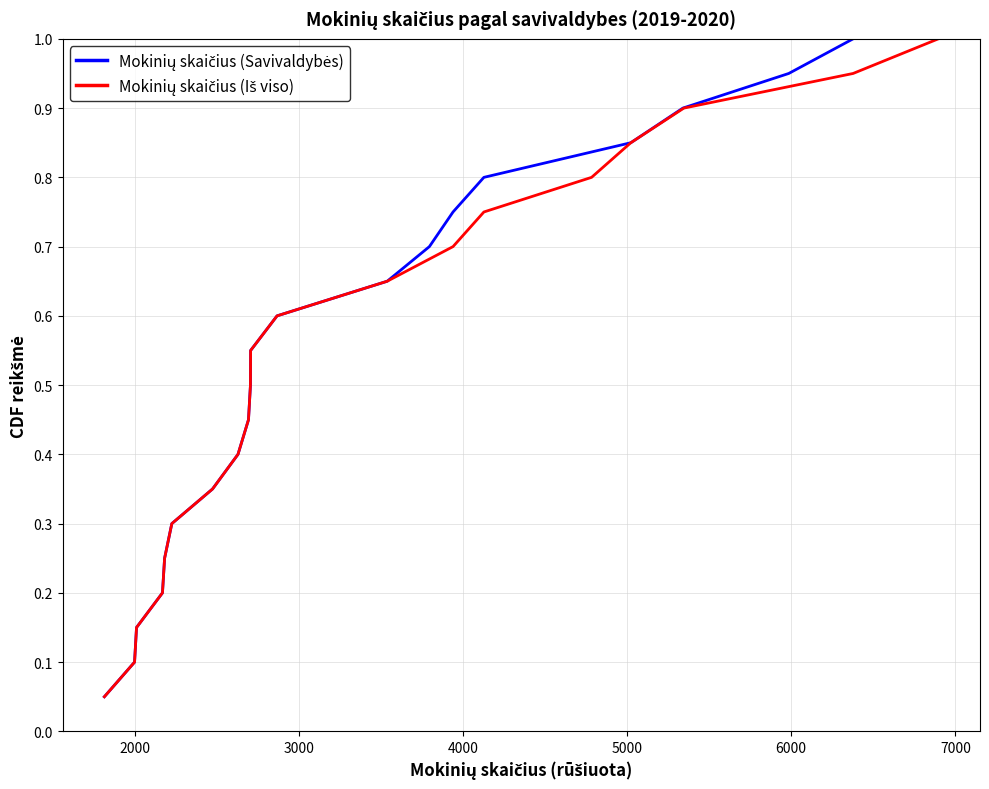

Reading right to left, what are all the values shown in this chart?

Mokinių skaičius (Savivaldybės): 1.0	0.9	0.9	0.8	0.8	0.8	0.7	0.7	0.6	0.6	0.5	0.5	0.4	0.3	0.3	0.2	0.2	0.1	0.1	0.1
Mokinių skaičius (Iš viso): 1.0	0.9	0.9	0.8	0.8	0.8	0.7	0.7	0.6	0.6	0.5	0.5	0.4	0.3	0.3	0.2	0.2	0.1	0.1	0.1